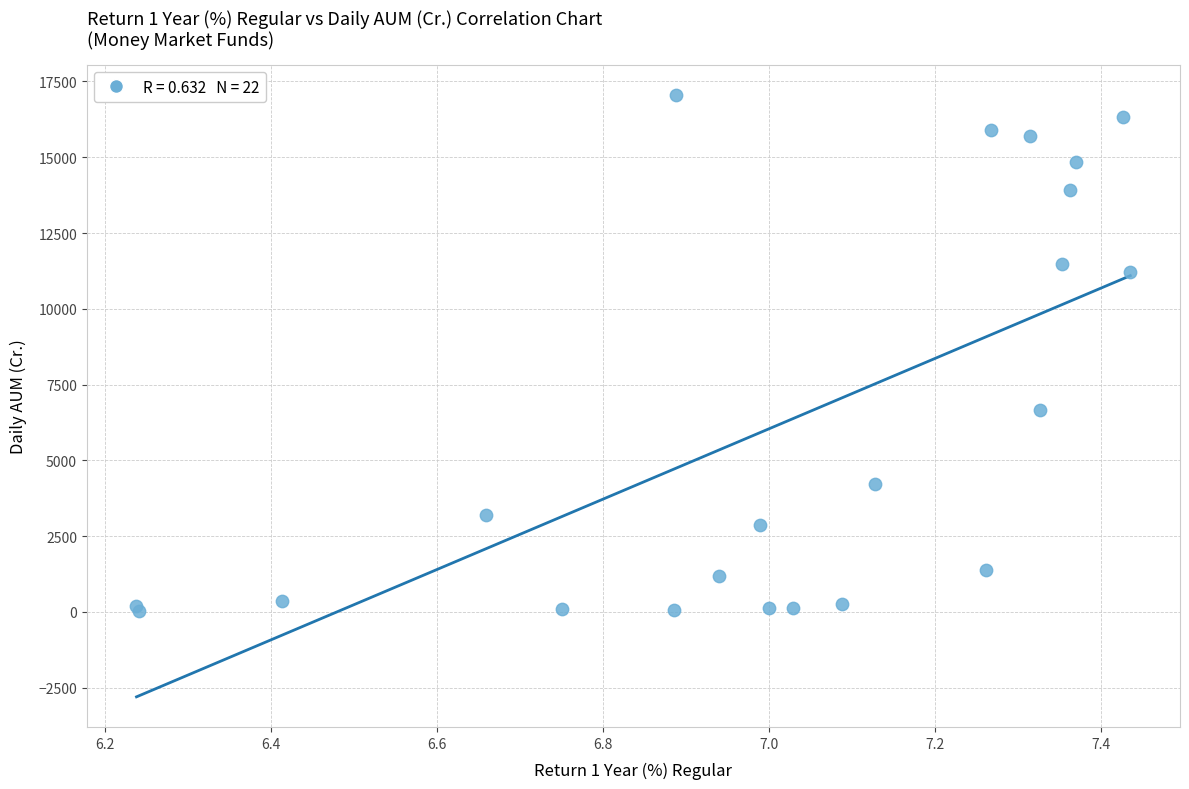

What Y value in the scatter plot is closest to 8542?

6649.4